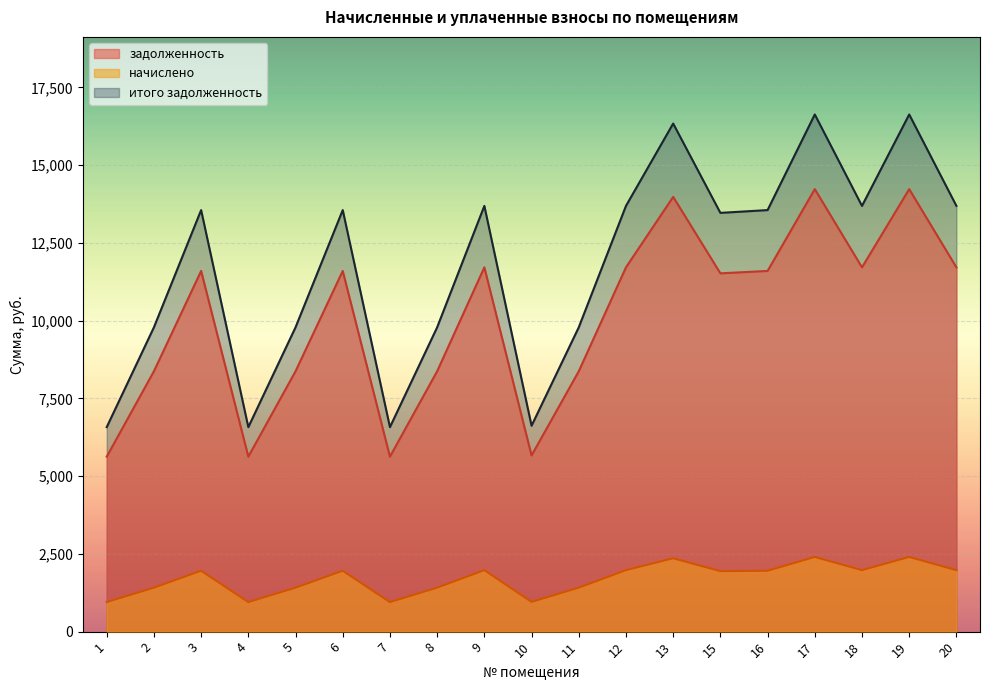

How many interior local valleys does the задолженность series have?

5